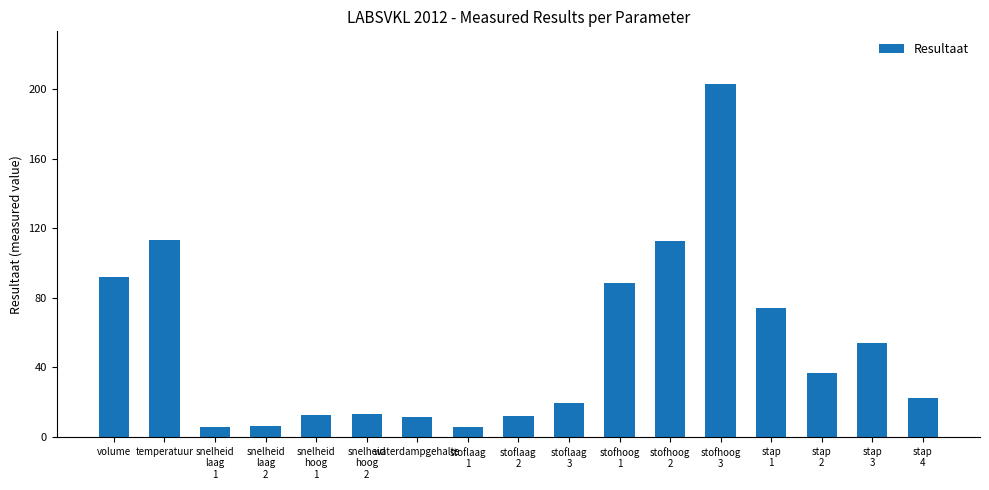

How many categories are shown in the chart?

17